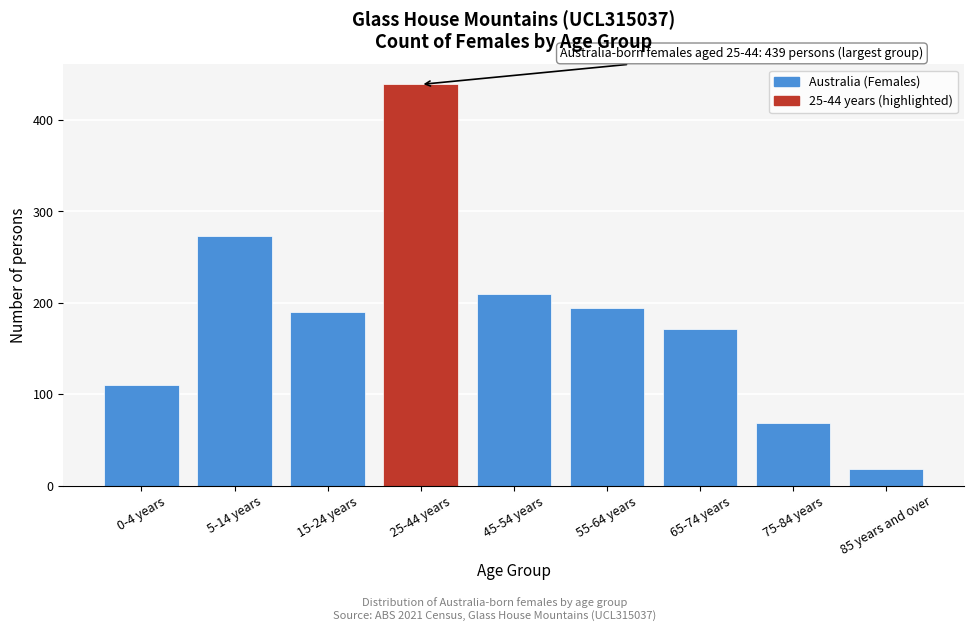

Reading left to right, extract all data points from this chart.

0-4 years=110	5-14 years=273	15-24 years=190	25-44 years=439	45-54 years=210	55-64 years=194	65-74 years=171	75-84 years=68	85 years and over=18